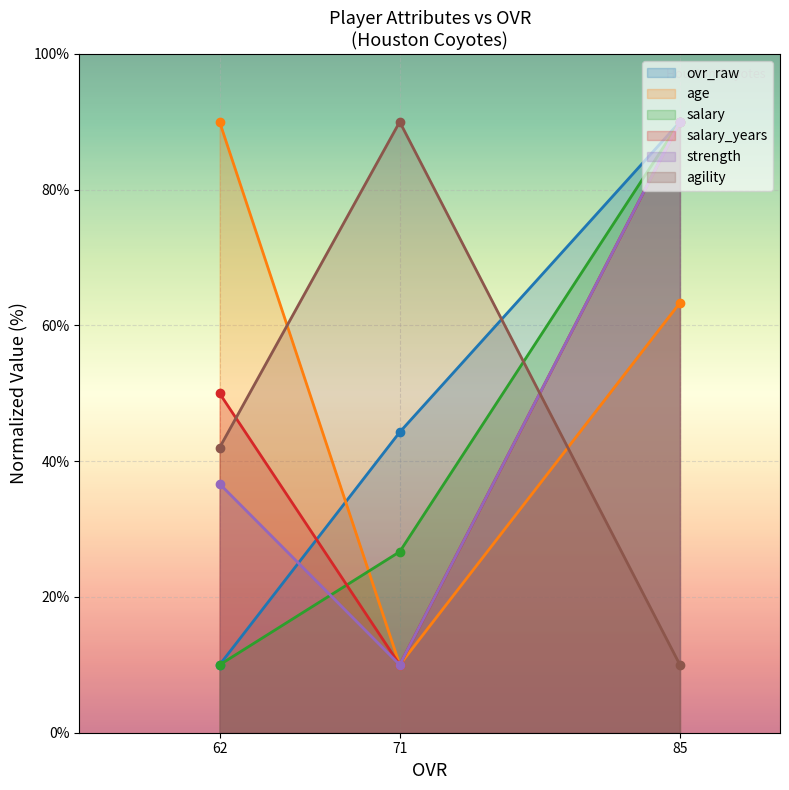

How many lines are shown in the chart?

6